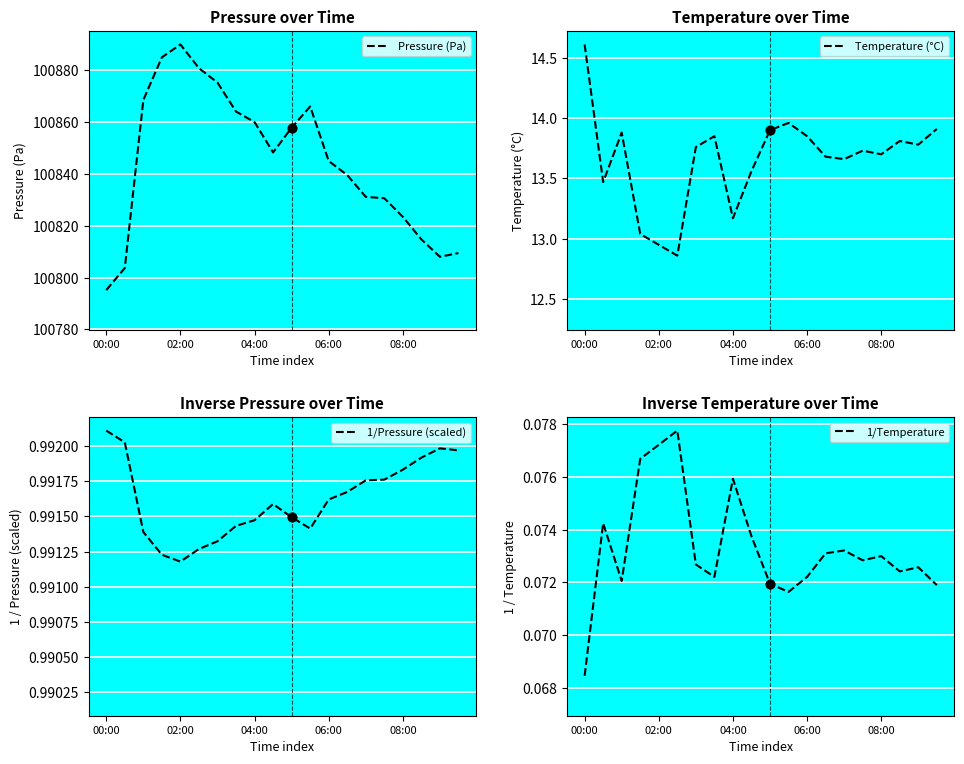

Is the value of Pressure (Pa) at 6 greater than the value of 1/Temperature at 18?

Yes